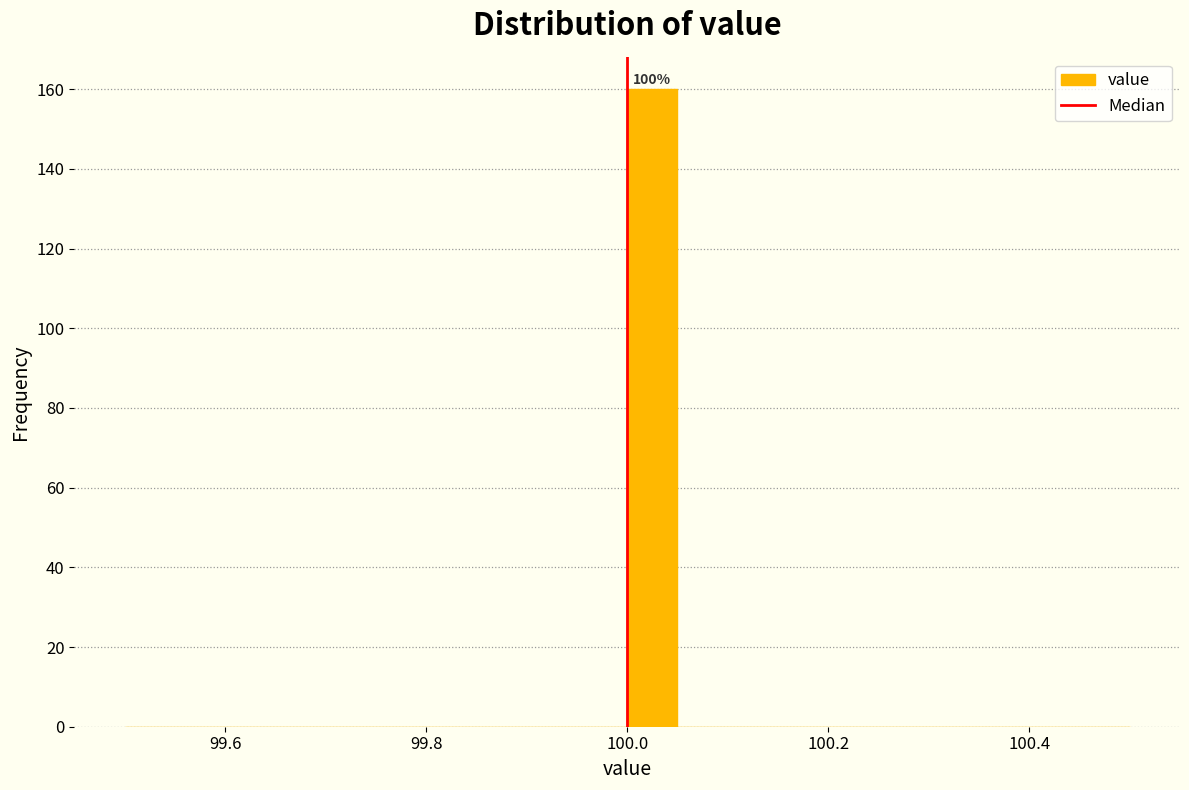

Read against the x-axis, roughly where is the centre of the tallest bar?

100.02